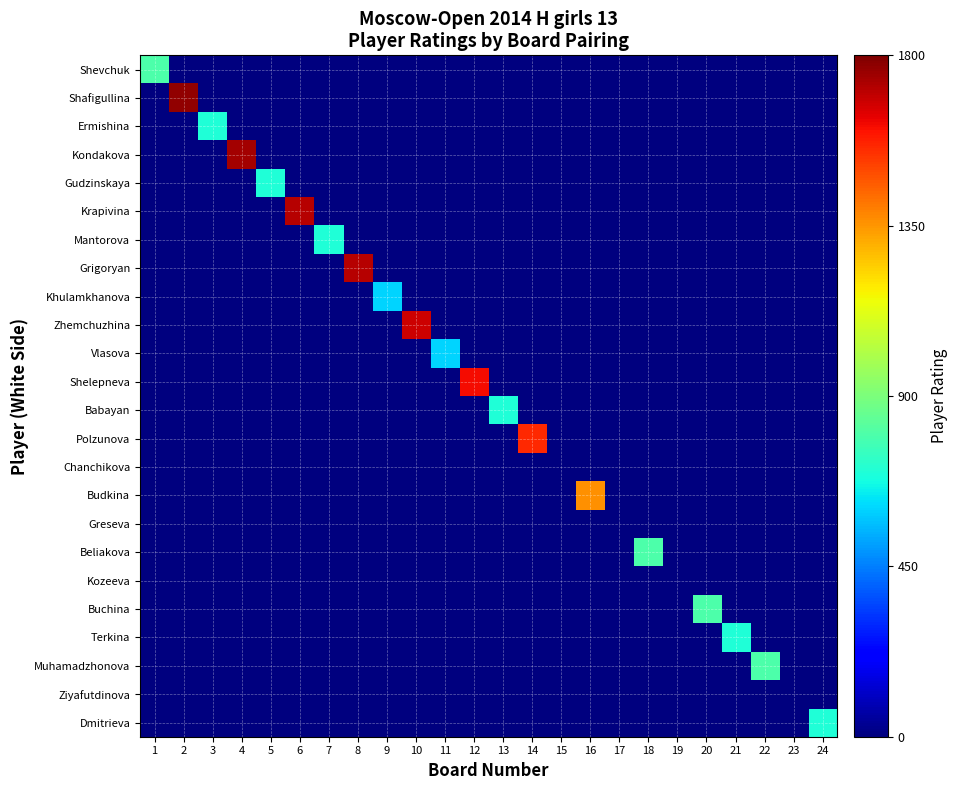

What is the difference between the highest and lowest values at 21?

700